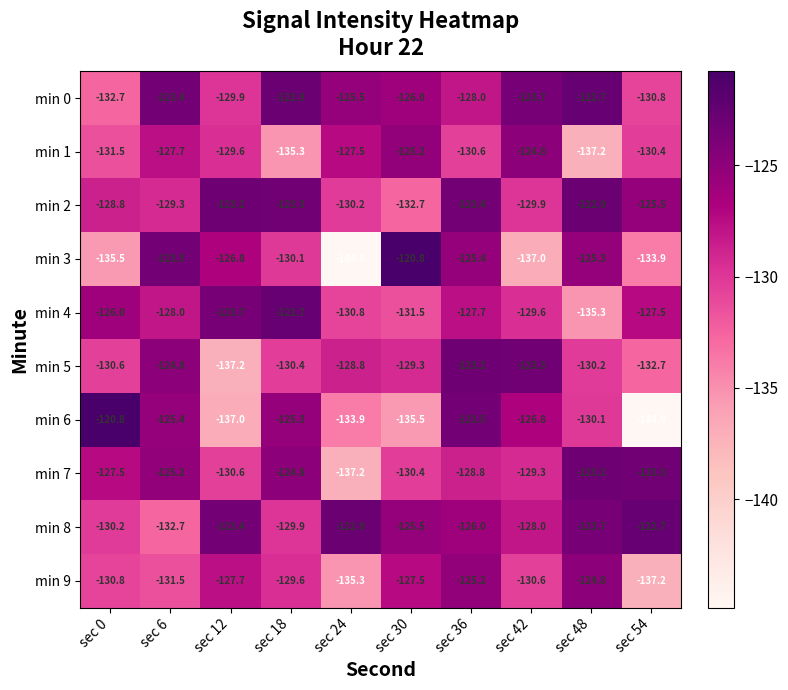

Rank the categories by min 5 value from lowest to highest.

sec 12, sec 54, sec 0, sec 18, sec 48, sec 30, sec 24, sec 6, sec 42, sec 36